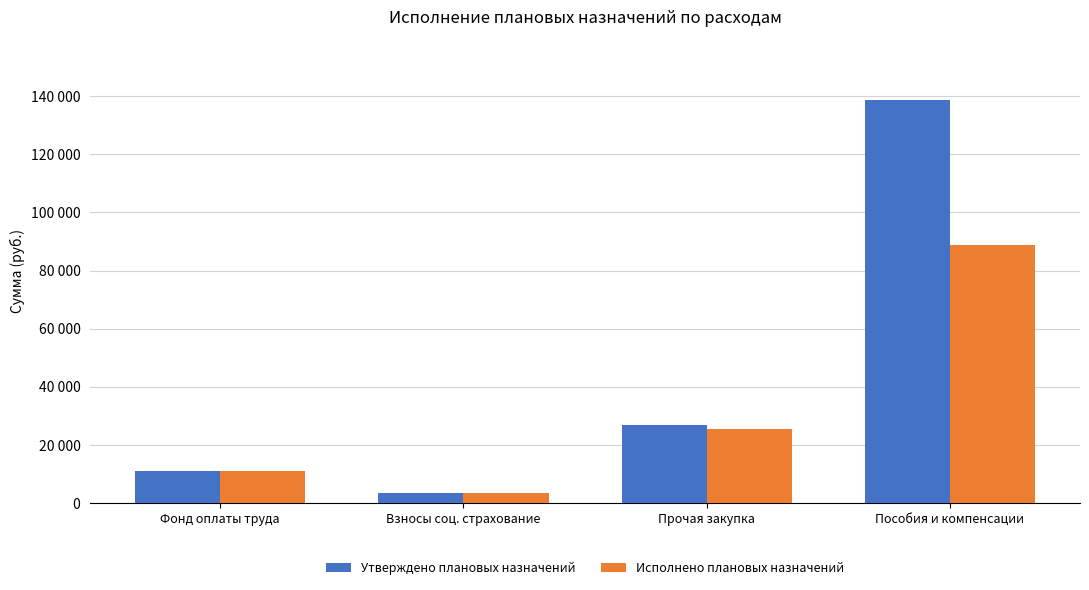

What are all the series names shown in the legend?

Утверждено плановых назначений, Исполнено плановых назначений